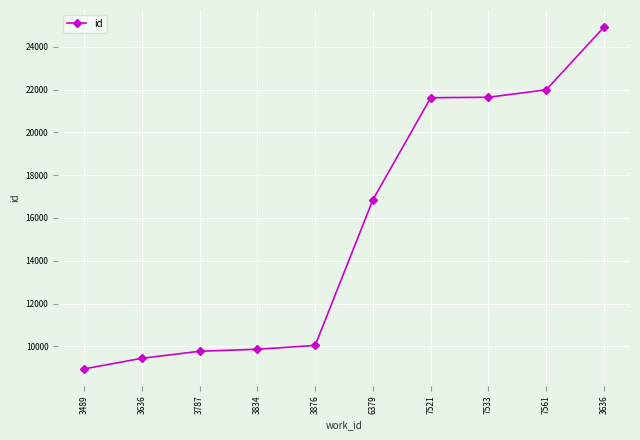

Reading left to right, transcribe all the data shown in this chart.

8947	9443	9771	9865	10044	16858	21622	21644	21994	24924